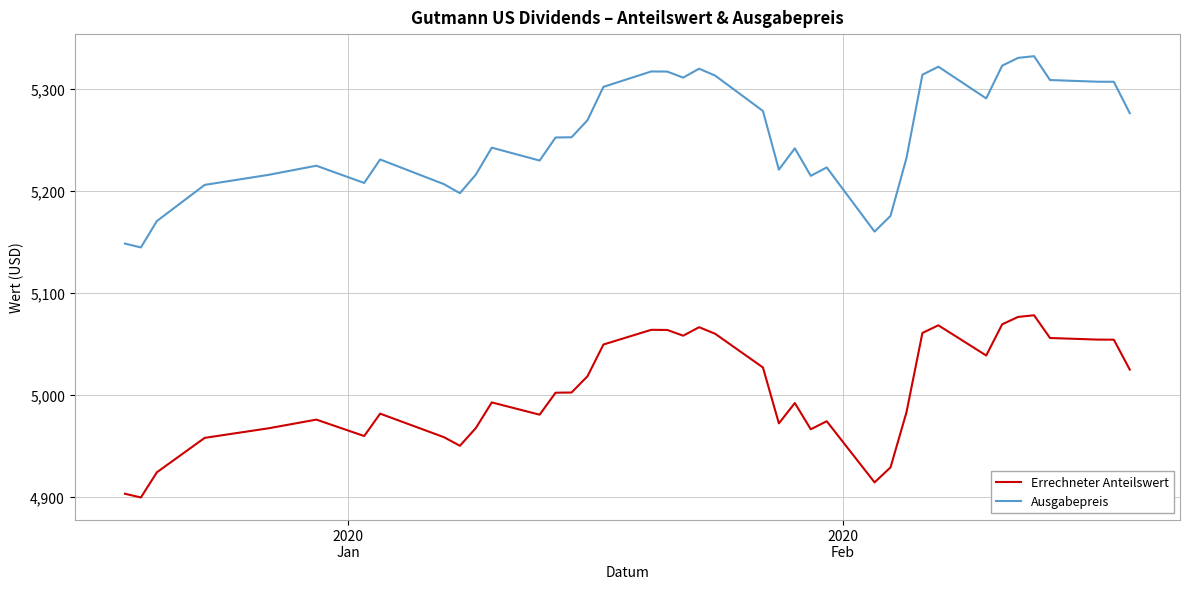

What is the difference between the maximum and minimum values in the Errechneter Anteilswert series?

178.5